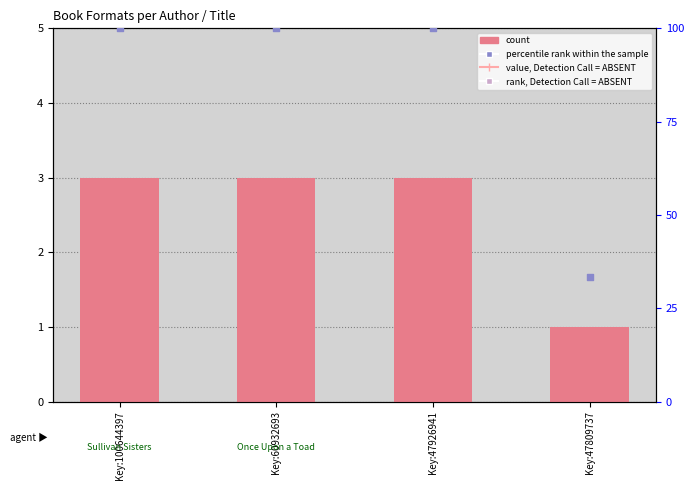

What are all the series names shown in the legend?

count, percentile rank within the sample